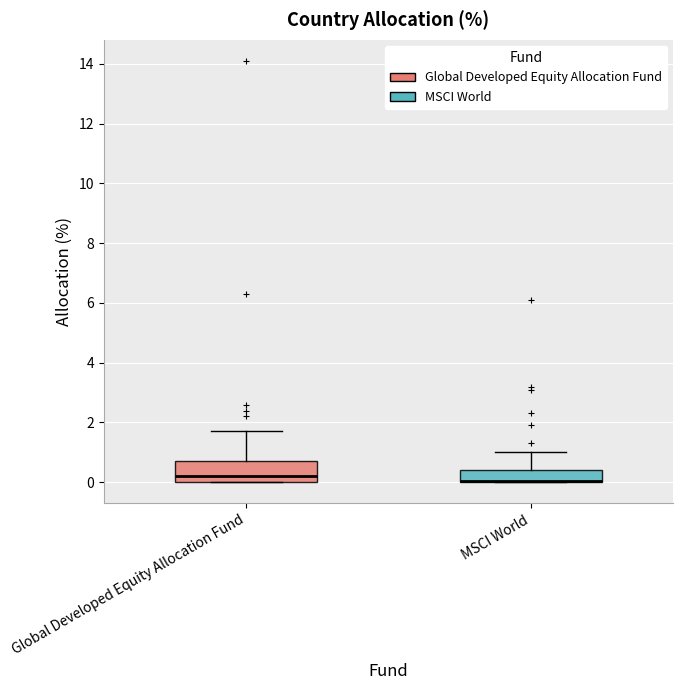

Which box is the tallest, from its lower edge to its upper edge?

Global Developed Equity Allocation Fund